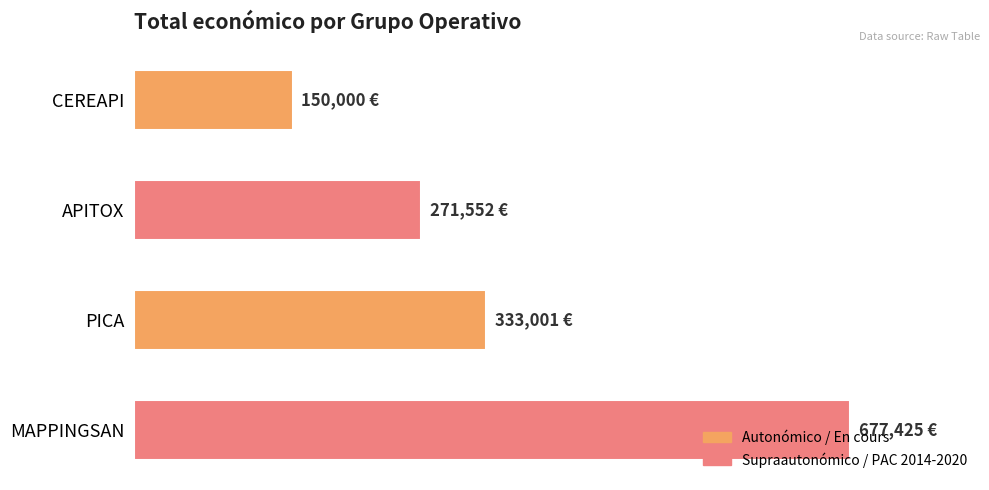

Rank the categories by value from highest to lowest.

MAPPINGSAN, PICA, APITOX, CEREAPI